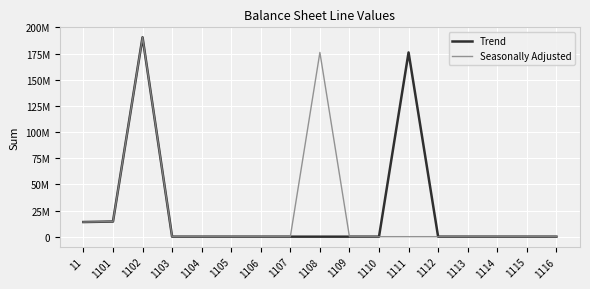

What are all the series names shown in the legend?

Trend, Seasonally Adjusted